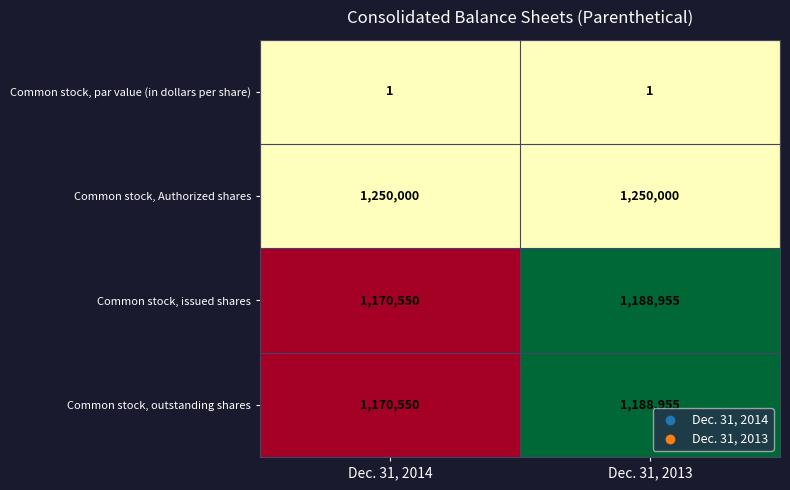

What is the total value across all series at Dec. 31, 2013?

3627911